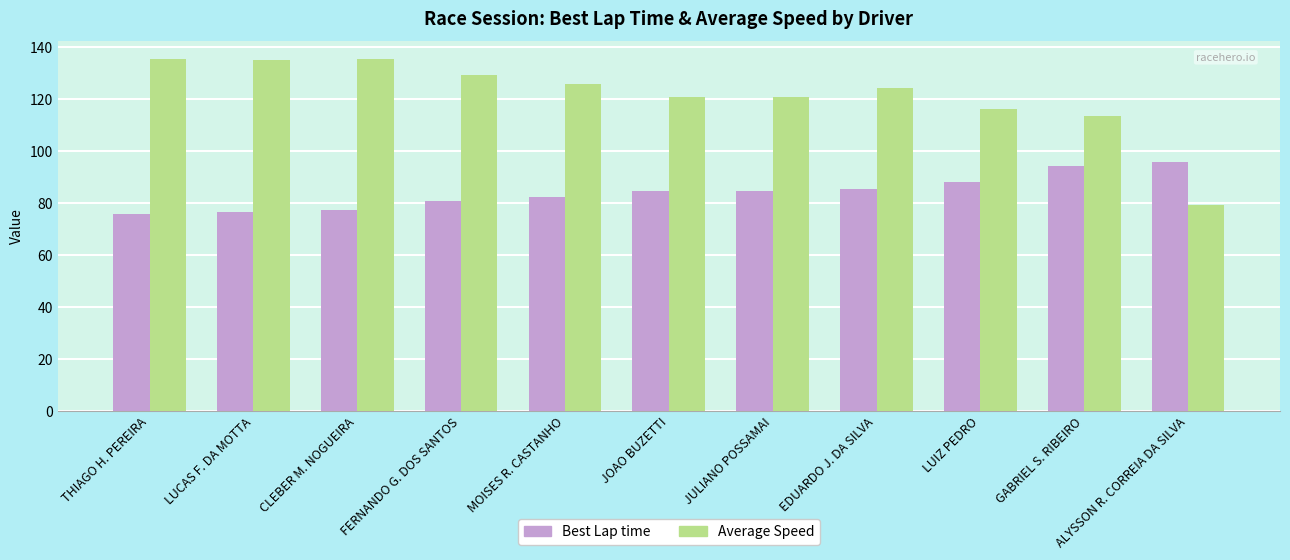

What is the value of the Best Lap time bar at the 8th from the left?

85.2